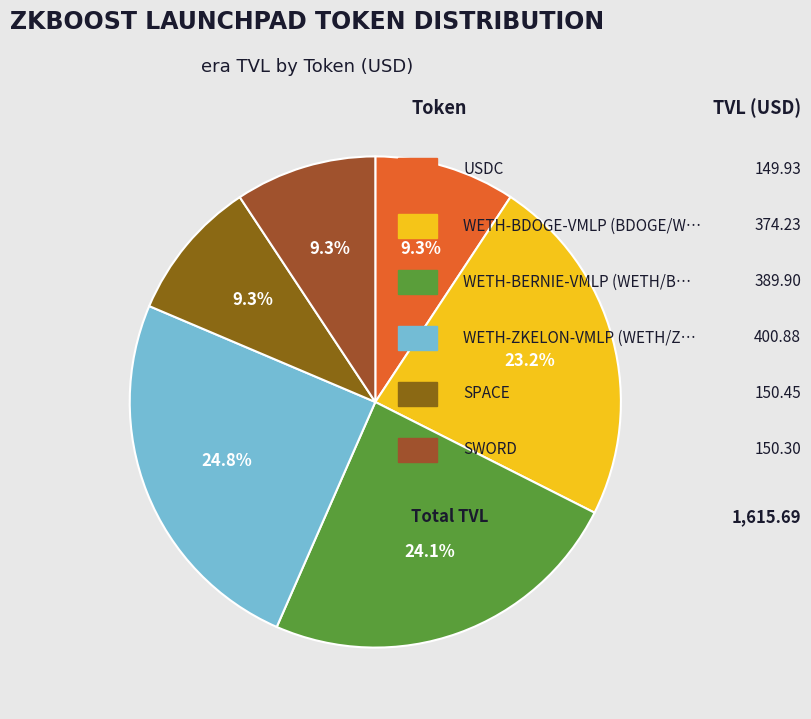

Rank the categories by value from highest to lowest.

WETH-ZKELON-VMLP (WETH/ZKELON), WETH-BERNIE-VMLP (WETH/BERNIE), WETH-BDOGE-VMLP (BDOGE/WETH), SPACE, SWORD, USDC